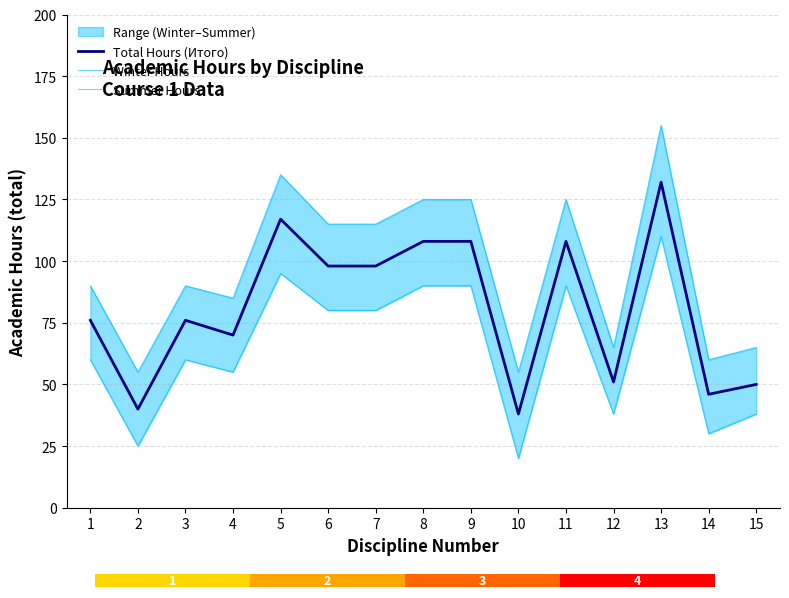

True or false: Total Hours (Итого) has a value of 36 at 8.

False